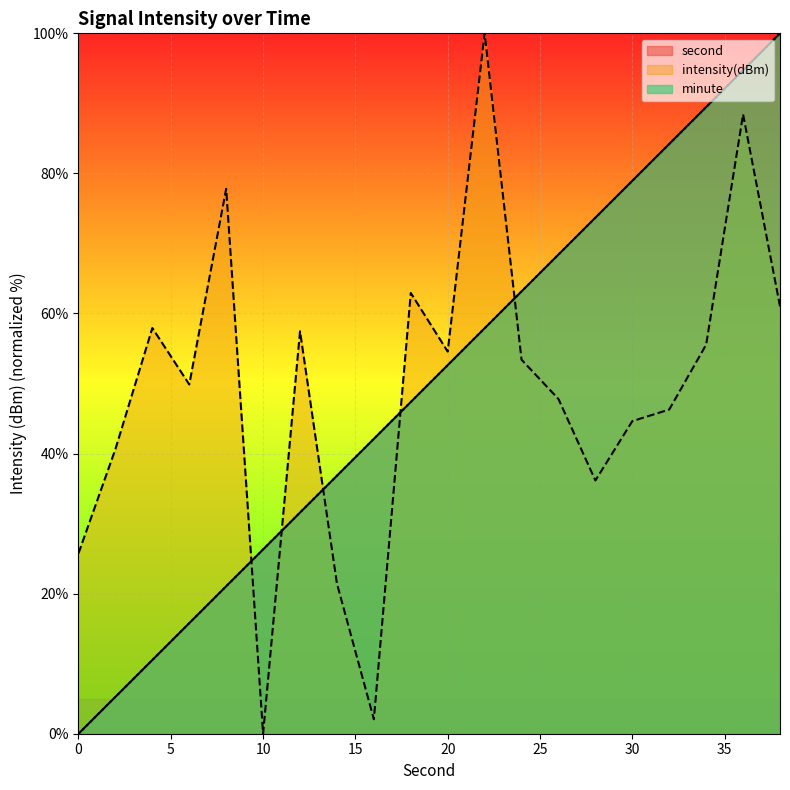

What is the total value across all series at 4?

68.5